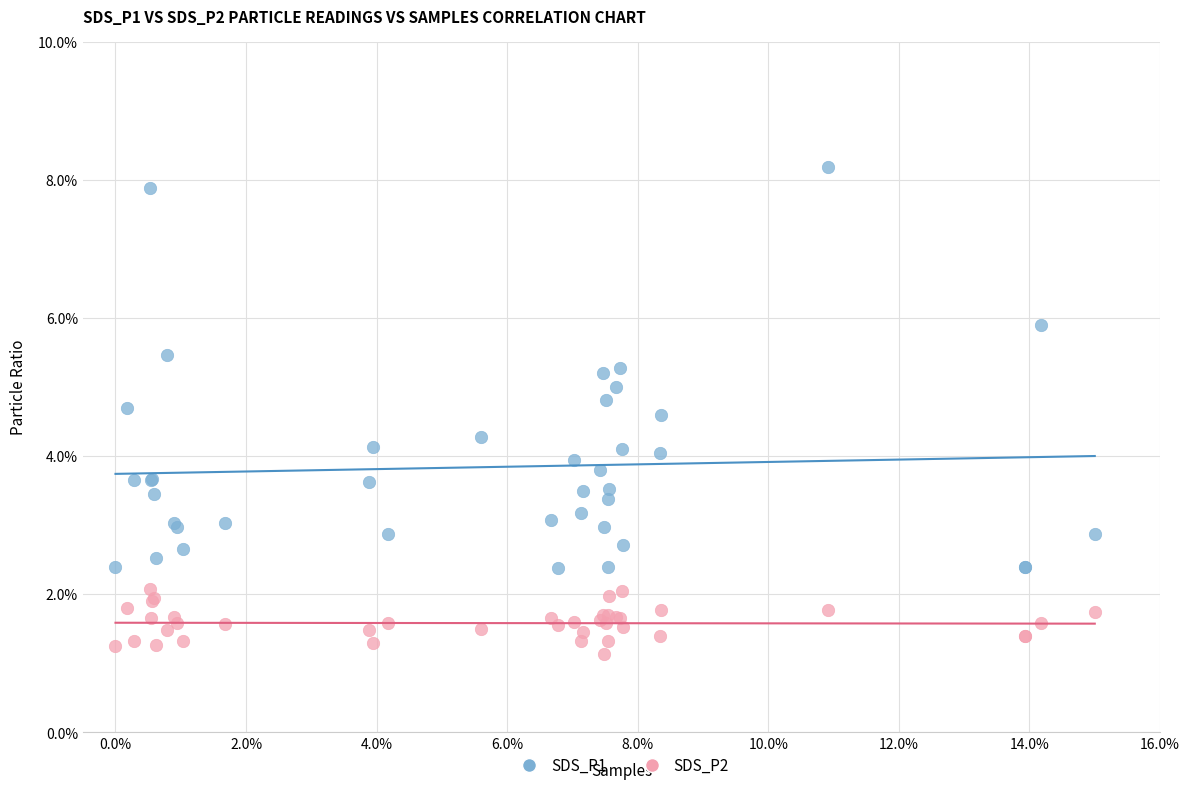

Which series contains the highest Y value?

SDS_P1